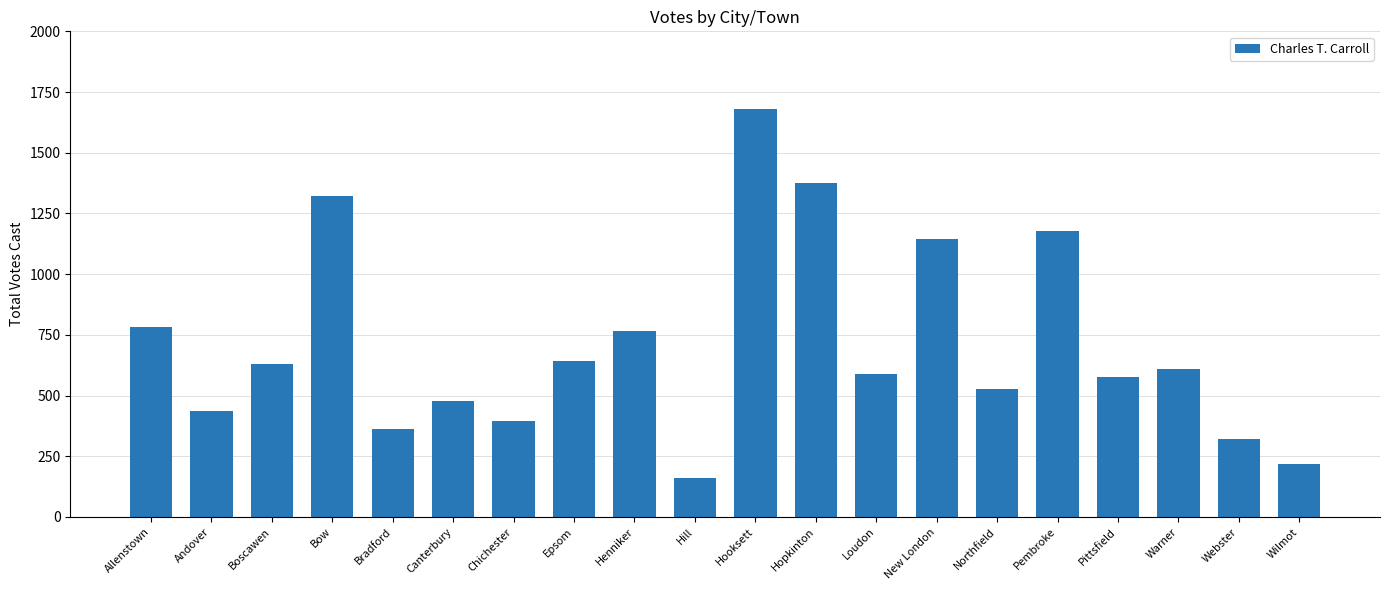

Read the value at Henniker, to the nearest 100.

800